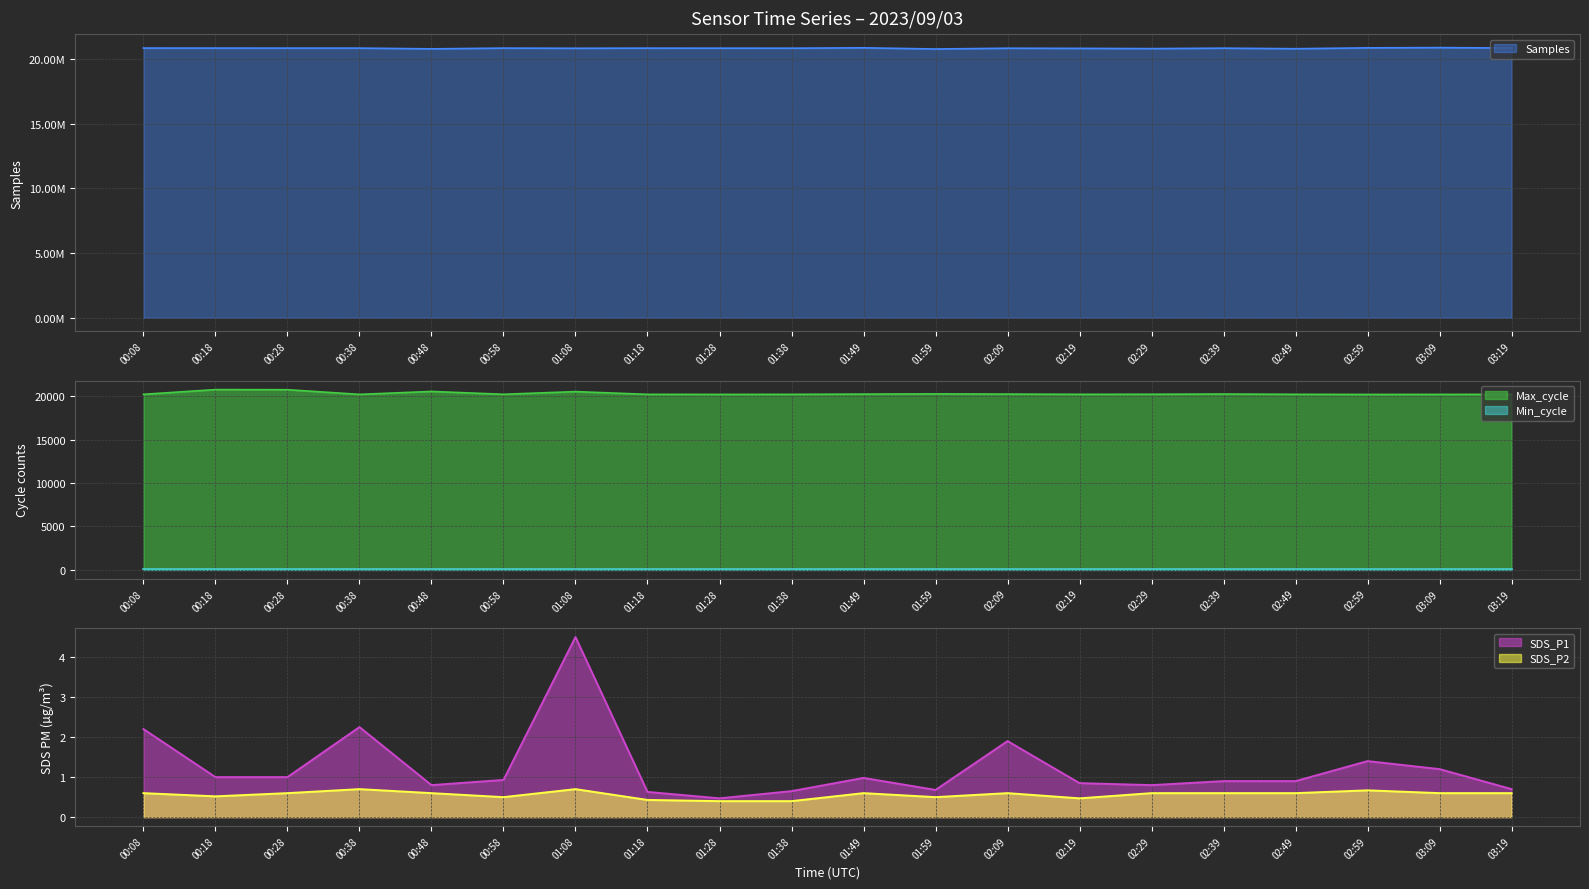

The value of SDS_P2 at 00:48 is 0.6. True or false?

True